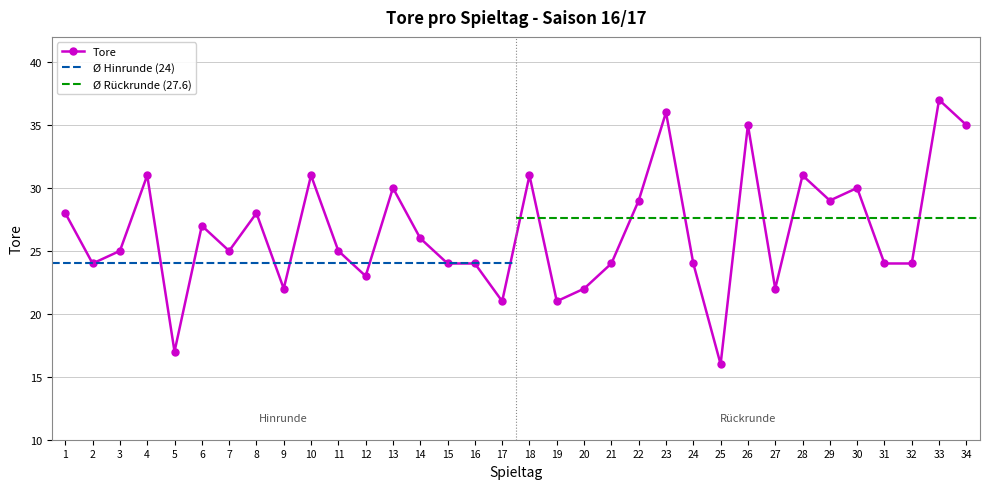

Approximately how many times larger is the value at 4 compared to 28?

1.0